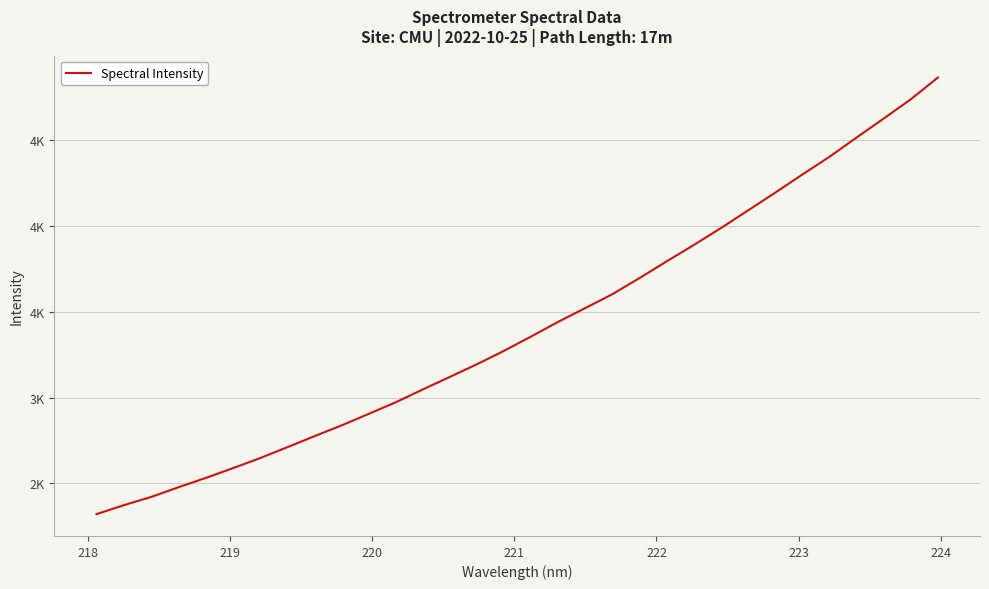

Is this an area chart (filled region under the line)?

No